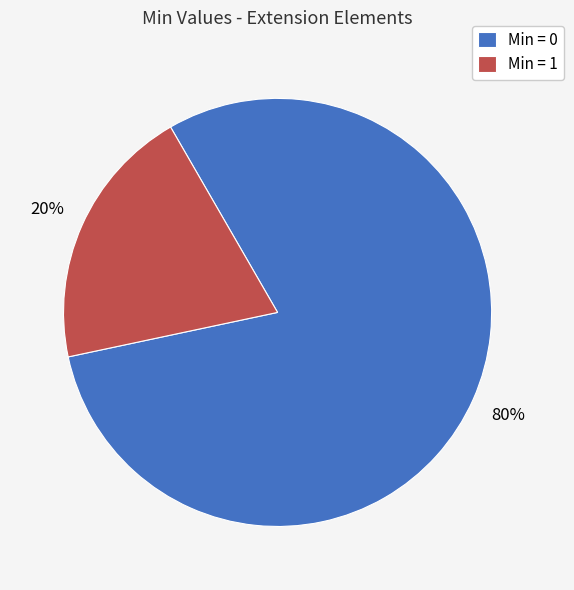

Which category accounts for the majority?

Min = 0